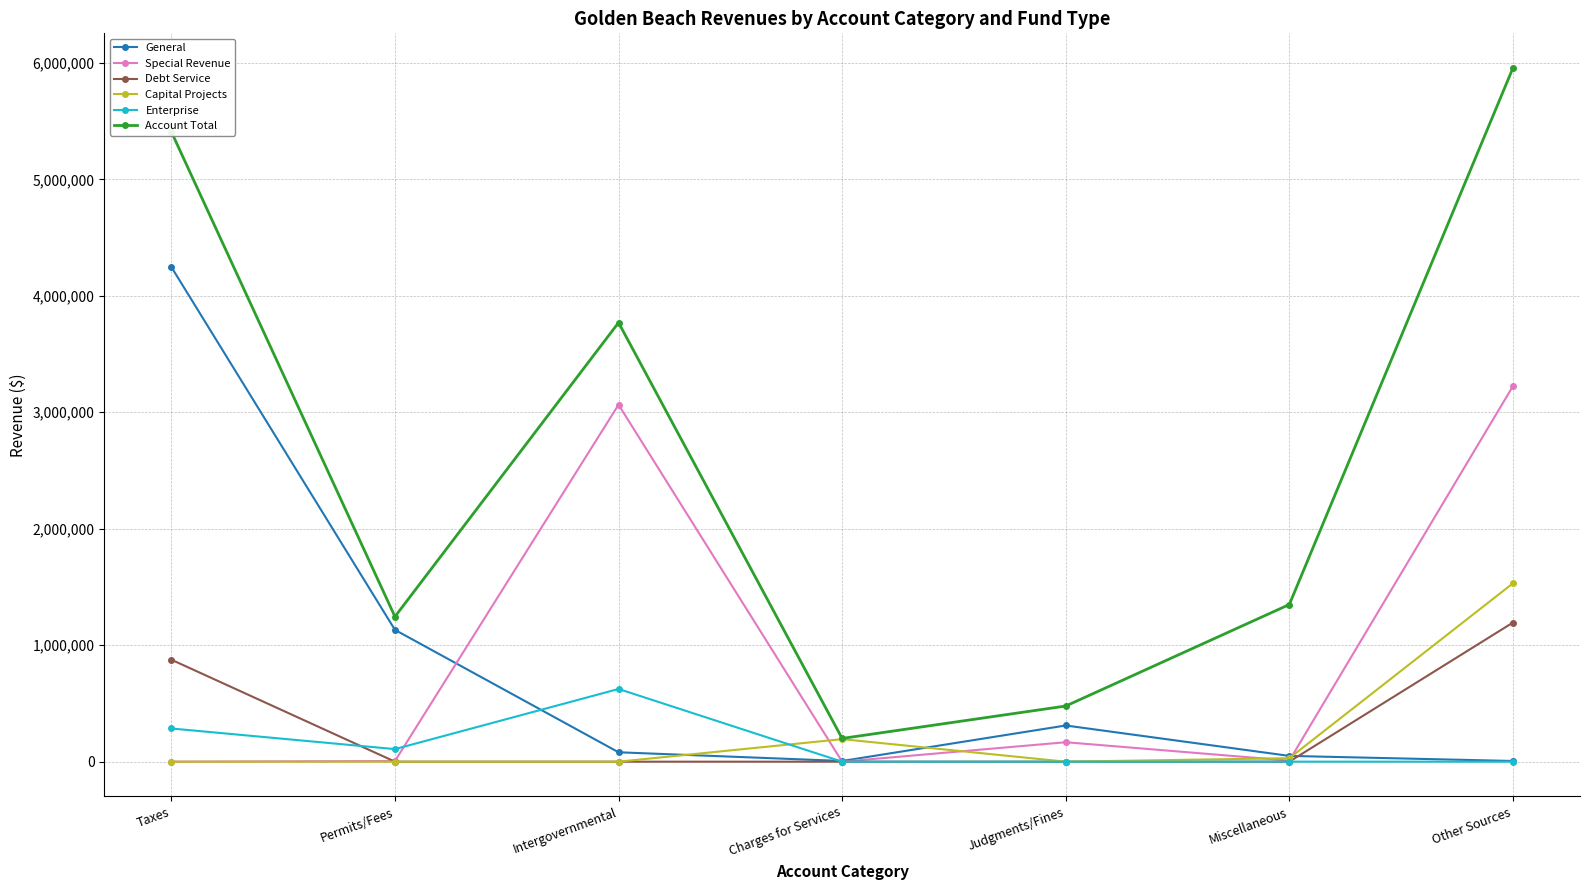

True or false: Enterprise and Account Total cross at least once.

False